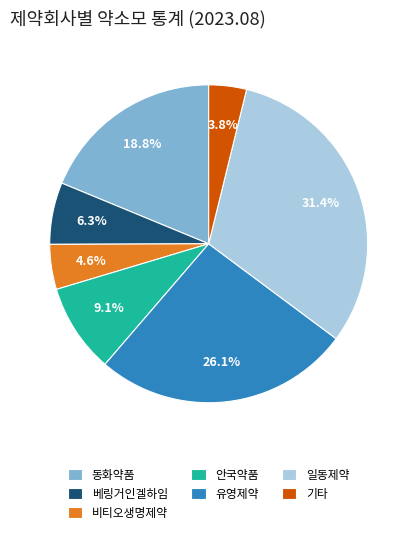

Rank the categories by value from lowest to highest.

기타, 비티오생명제약, 베링거인겔하임, 안국약품, 동화약품, 유영제약, 일동제약